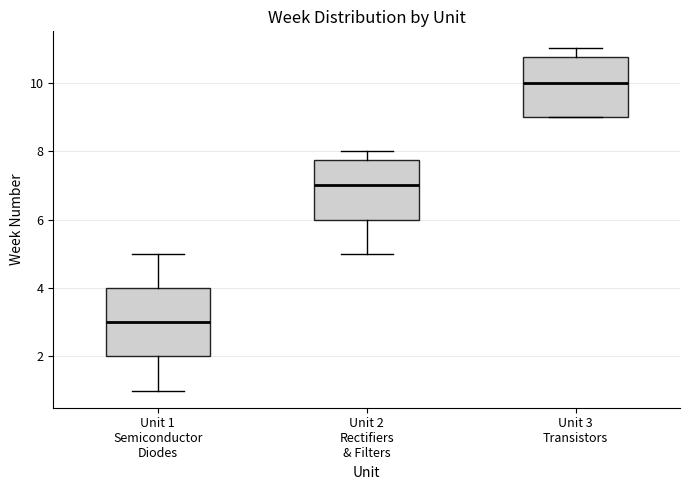

Reading left to right, transcribe this box plot: for each box, give where its median line is, the range the box spans, and where its two whiskers end, as read against the y-axis. The values are not printed on the chart, so give them approximately, as read against the axis.

Unit 1 Semiconductor Diodes: median 3.0, box 2.0 to 4.0, whiskers 1.0 to 5.0
Unit 2 Rectifiers & Filters: median 7.0, box 6.0 to 7.8, whiskers 5.0 to 8.0
Unit 3 Transistors: median 10.0, box 9.0 to 10.8, whiskers 9.0 to 11.0